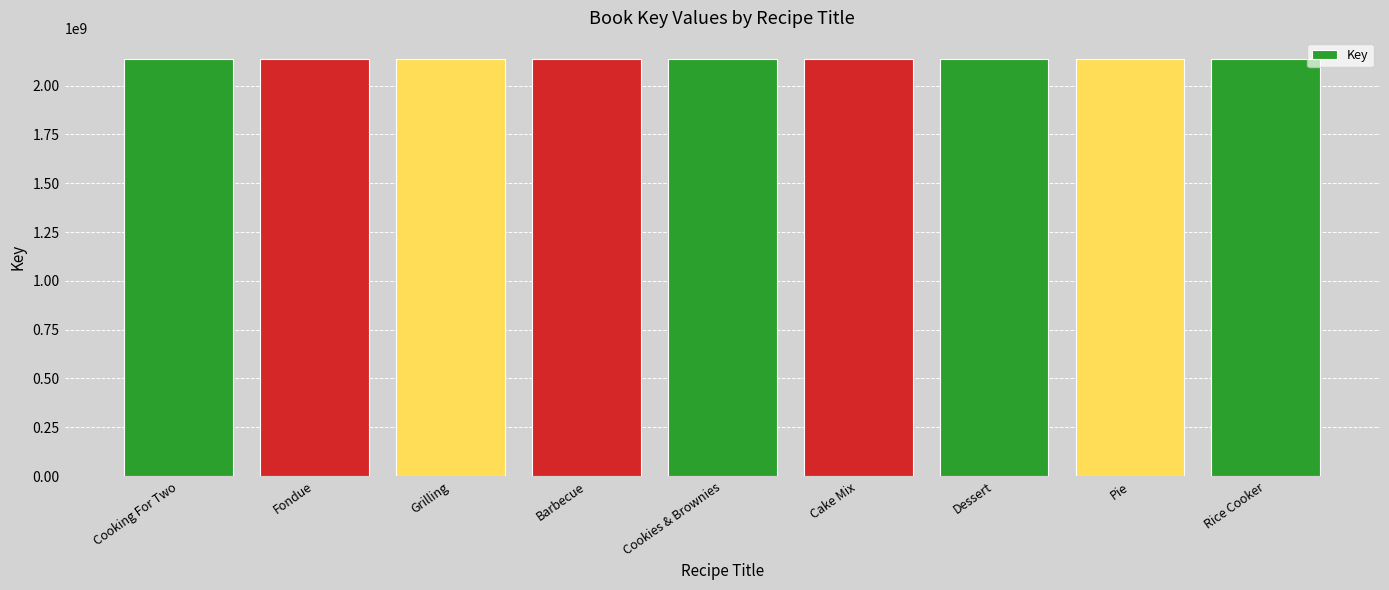

Approximately how many times larger is the value at Dessert compared to Cake Mix?

1.0